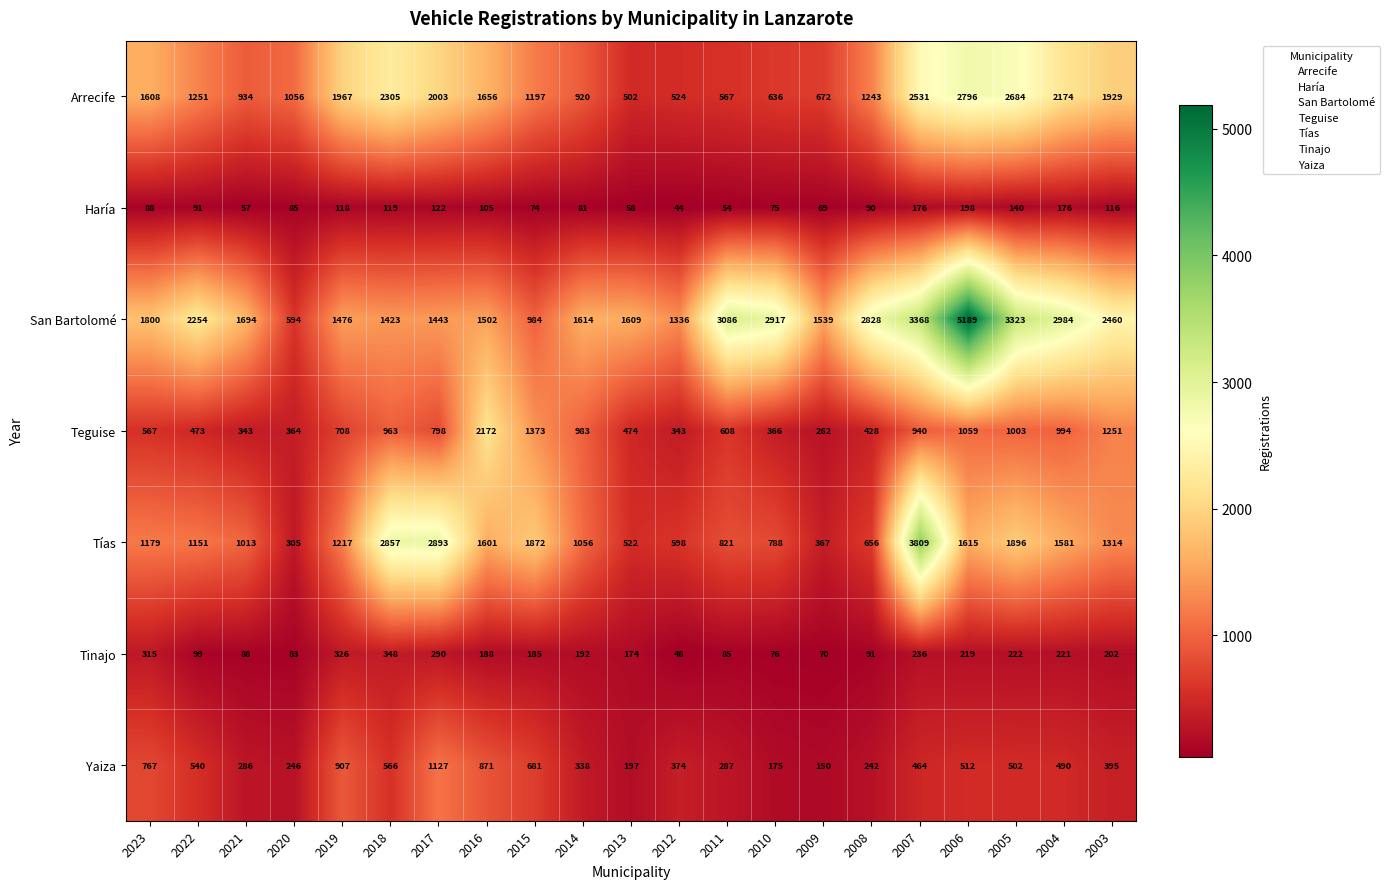

Which series has the widest spread of values?

San Bartolomé